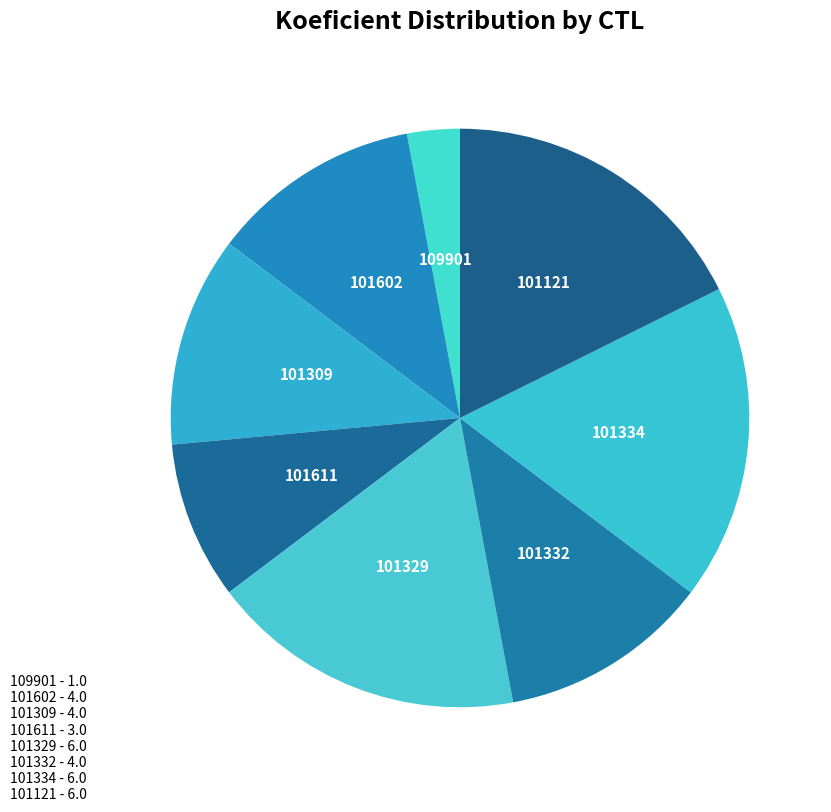

Rank the categories by value from lowest to highest.

109901, 101611, 101602, 101309, 101332, 101329, 101334, 101121